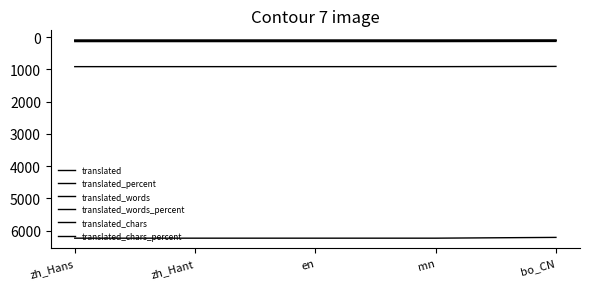

What is the label of the 3rd point from the left?

en